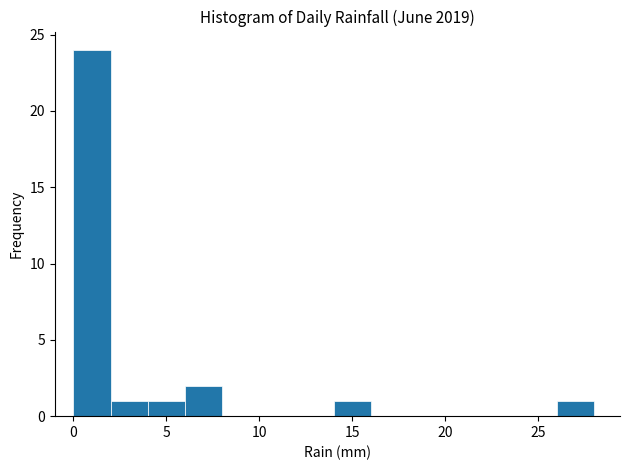

Reading left to right, list every bar in this chart as the range it spans on the x-axis followed by its height. The values are not printed on the chart, so give them approximately, as read against the axis.

0 to 2: 24
2 to 4: 1
4 to 6: 1
6 to 8: 2
8 to 10: 0
10 to 12: 0
12 to 14: 0
14 to 16: 1
16 to 18: 0
18 to 20: 0
20 to 22: 0
22 to 24: 0
24 to 26: 0
26 to 28: 1